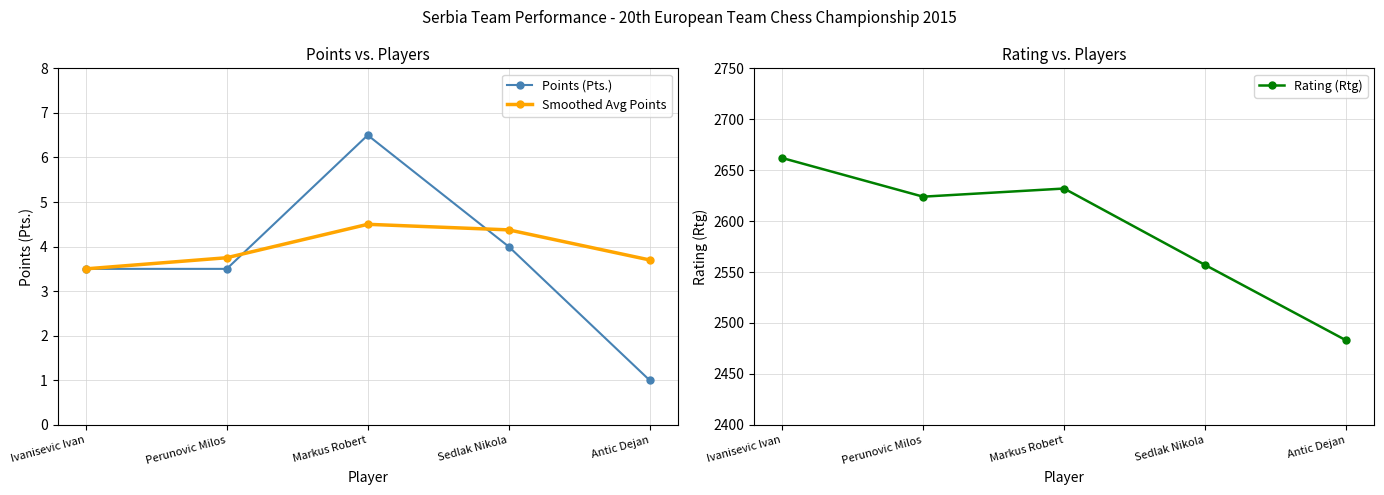

Between Ivanisevic Ivan and Perunovic Milos, which series saw the biggest shift?

Rating (Rtg)